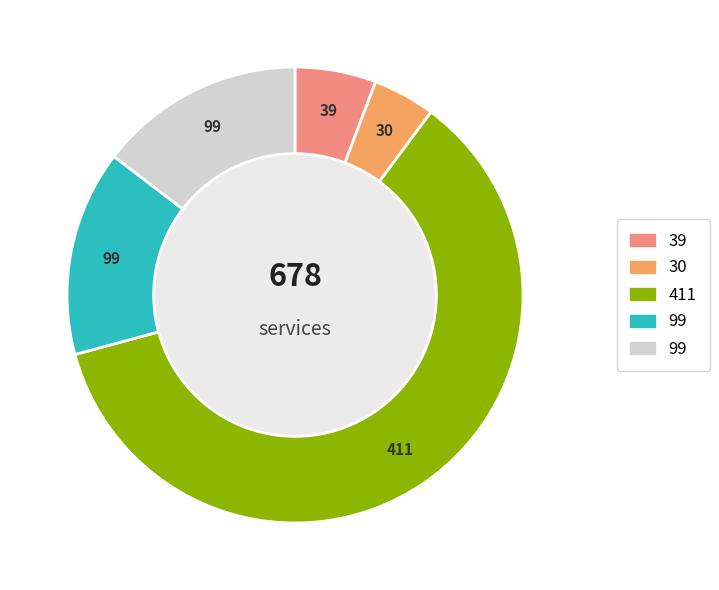

Does any single category account for the majority?

Yes